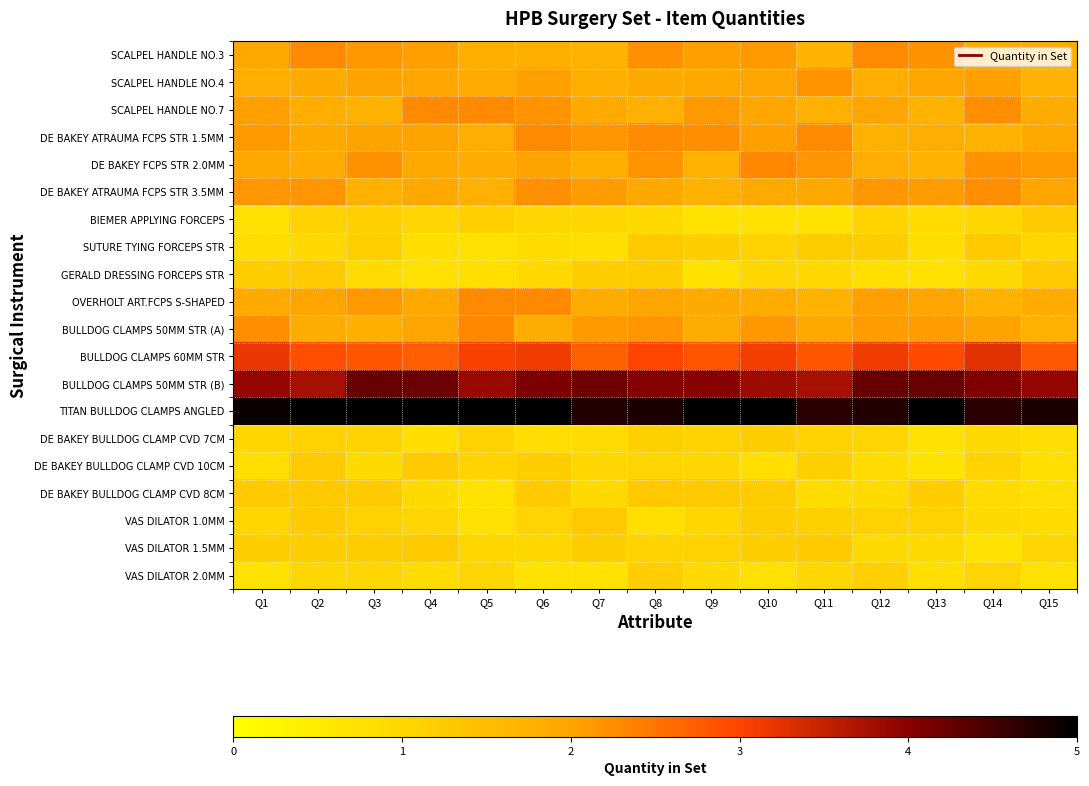

How many data points does each series have?

15